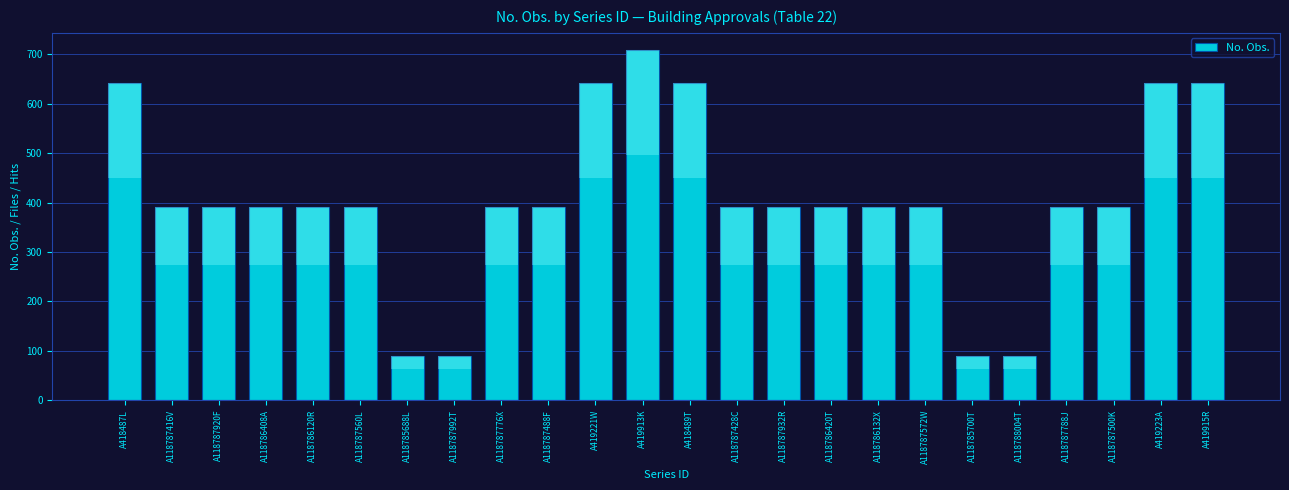

Reading right to left, transcribe all the data shown in this chart.

642	642	390	390	90	90	390	390	390	390	390	642	708	642	390	390	90	90	390	390	390	390	390	642